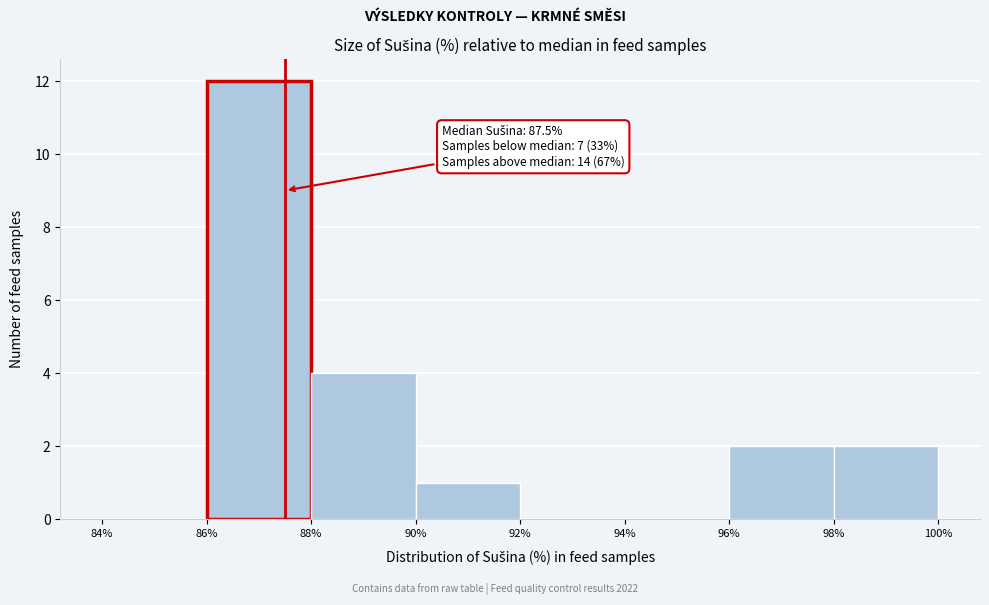

Which range on the x-axis has the tallest bar?

86% to 88%